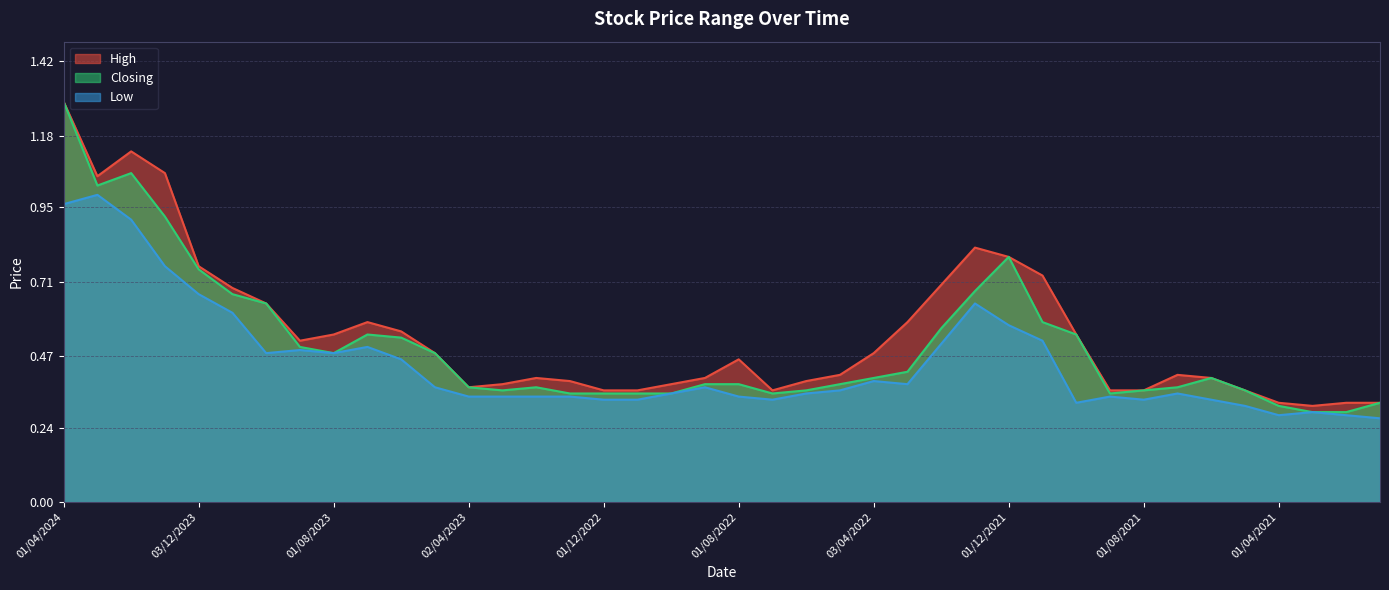

How many interior local peaks does the Low series have?

9